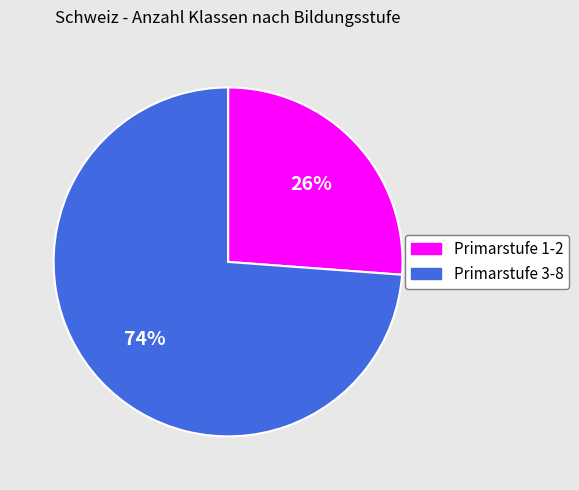

Which slice is the smallest?

Primarstufe 1-2